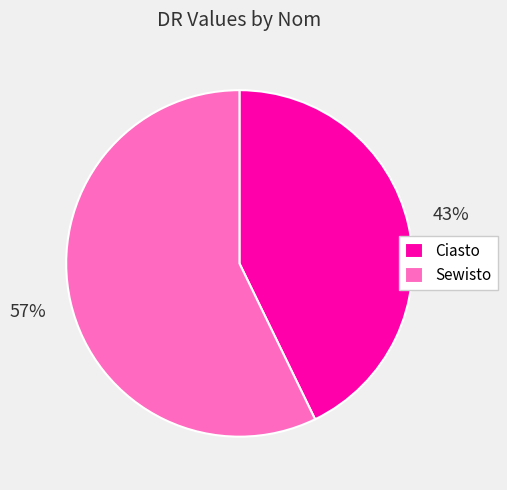

Is it true that Sewisto is 66% of the pie?

False